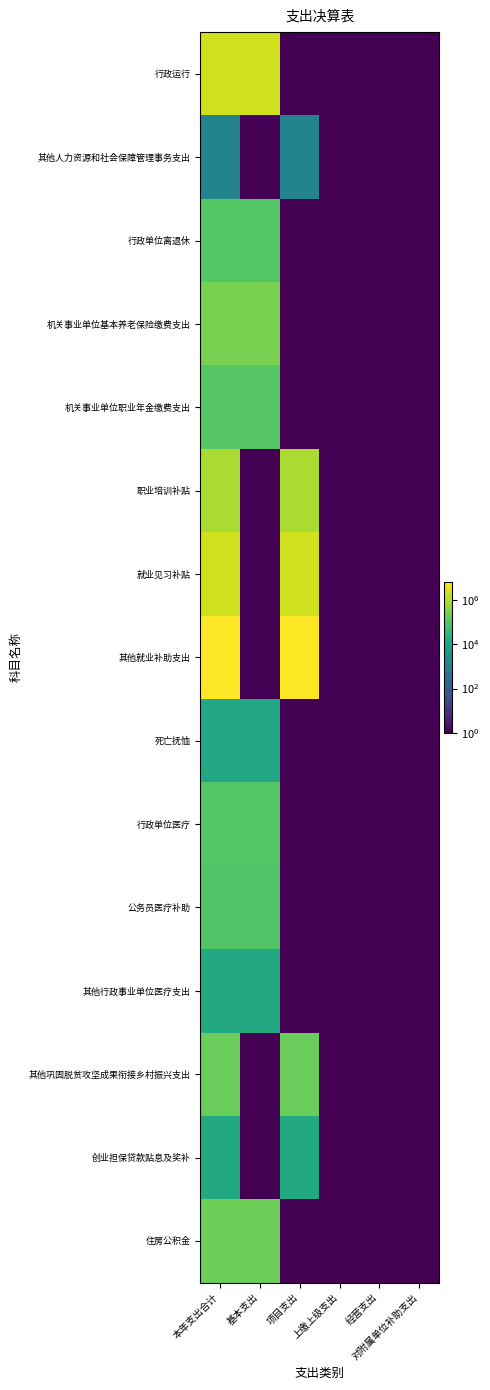

List the series in order of their peak value, lowest first.

其他人力资源和社会保障管理事务支出, 死亡抚恤, 创业担保贷款贴息及奖补, 其他行政事业单位医疗支出, 公务员医疗补助, 行政单位医疗, 行政单位离退休, 机关事业单位职业年金缴费支出, 其他巩固脱贫攻坚成果衔接乡村振兴支出, 住房公积金, 机关事业单位基本养老保险缴费支出, 职业培训补贴, 就业见习补贴, 行政运行, 其他就业补助支出